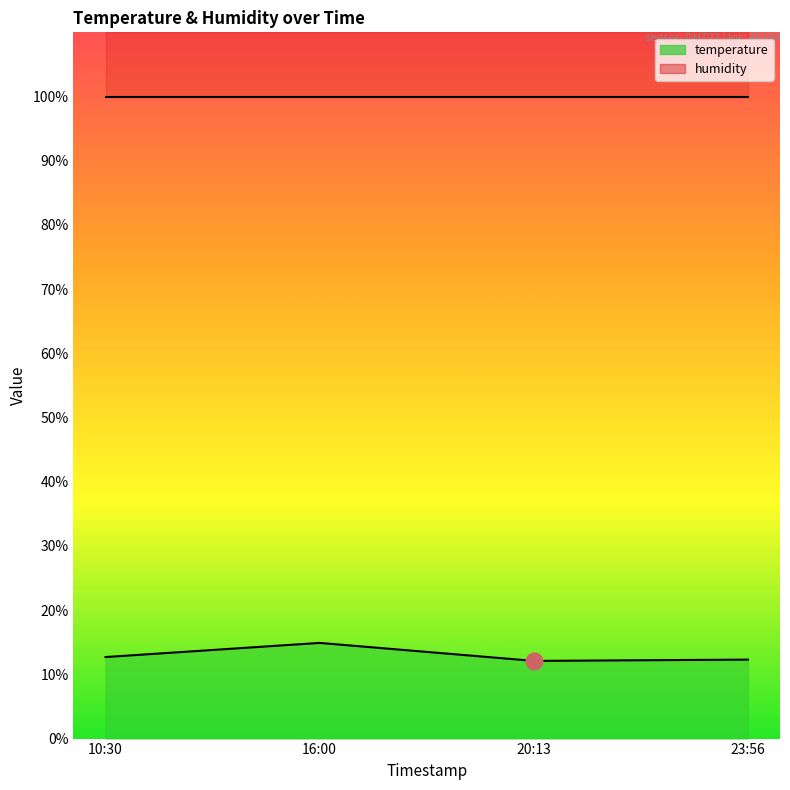

List the labels in order of value, largest first.

16:00, 10:30, 23:56, 20:13